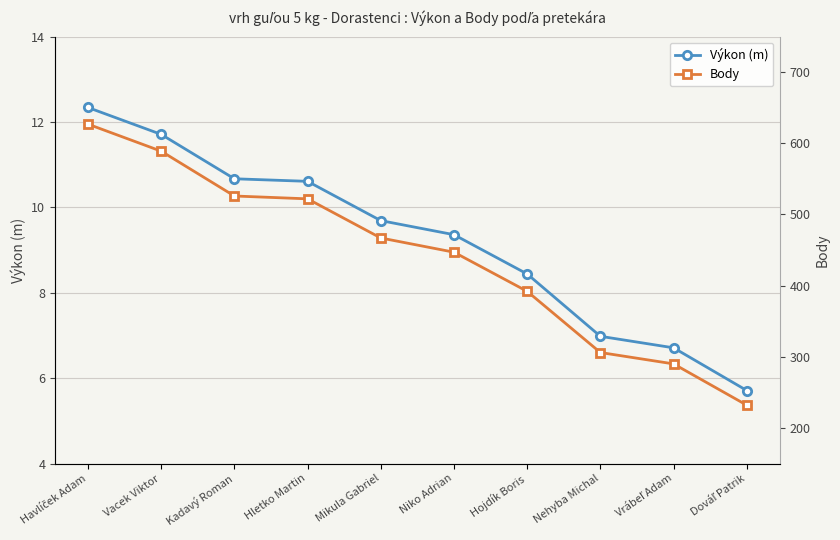

True or false: Body and Výkon (m) cross at least once.

False